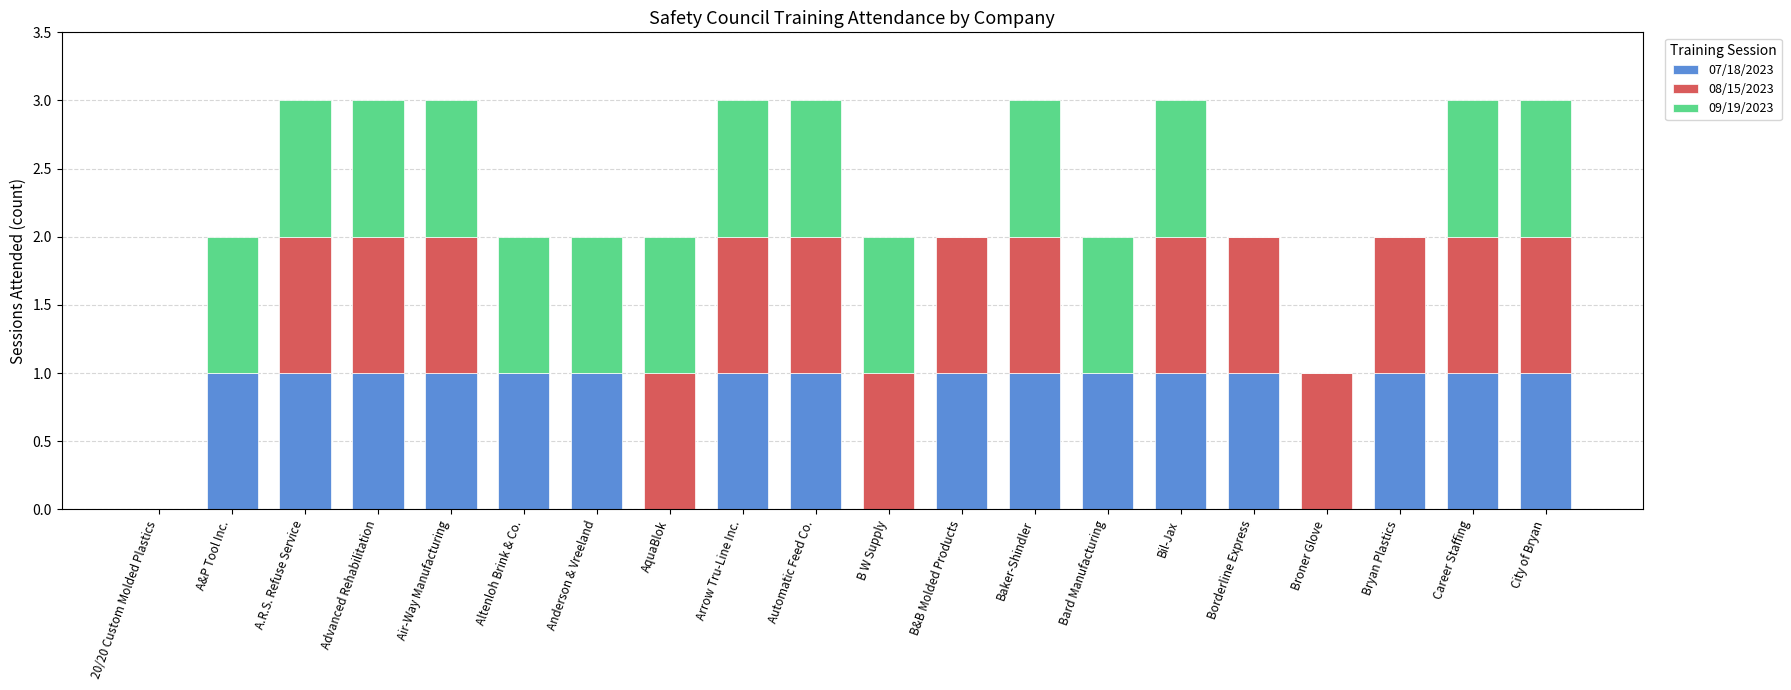

True or false: 07/18/2023 has a value of 2 at City of Bryan.

False